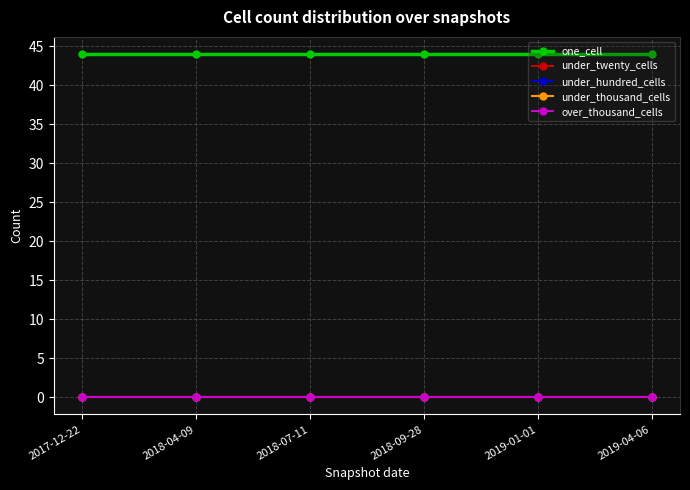

Does the chart have visible grid lines?

Yes